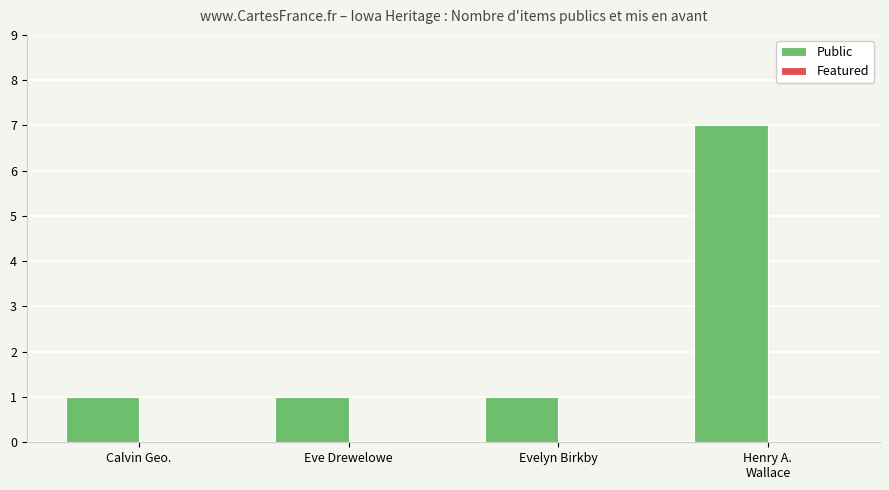

What is the sum of all values?

10